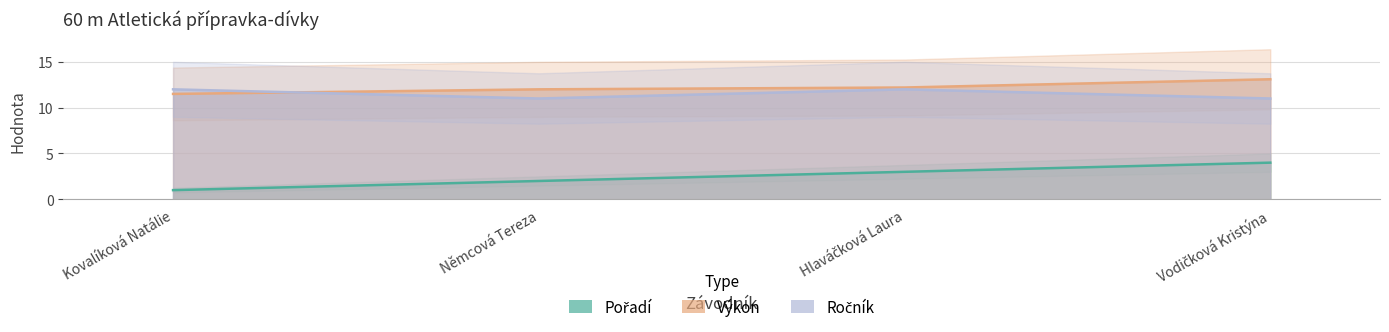

What value does the Ročník series have at Vodičková Kristýna?

11.0